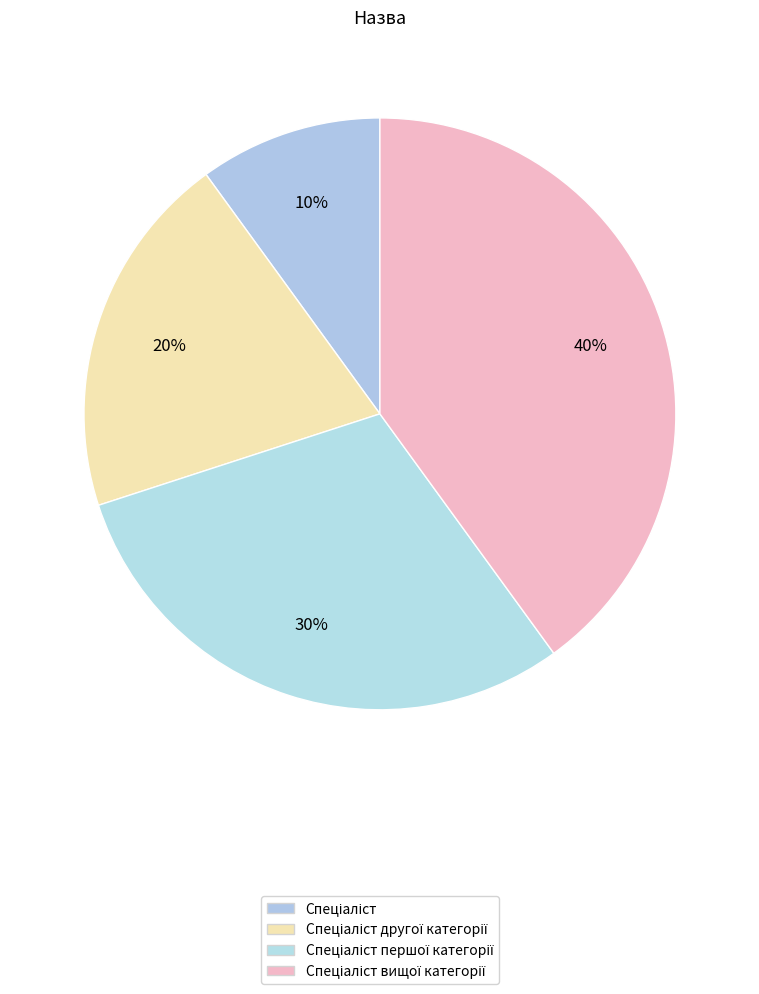

Count the number of slices in the pie.

4